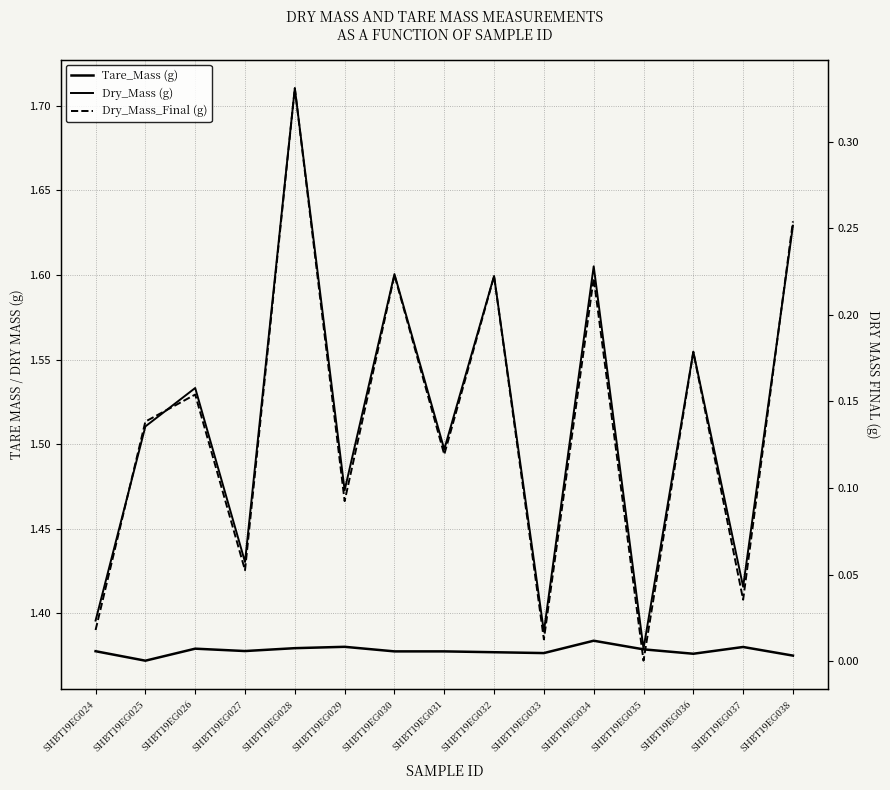

In Tare_Mass (g), how many points are lower than both neighbors (excluding endpoints)?

4